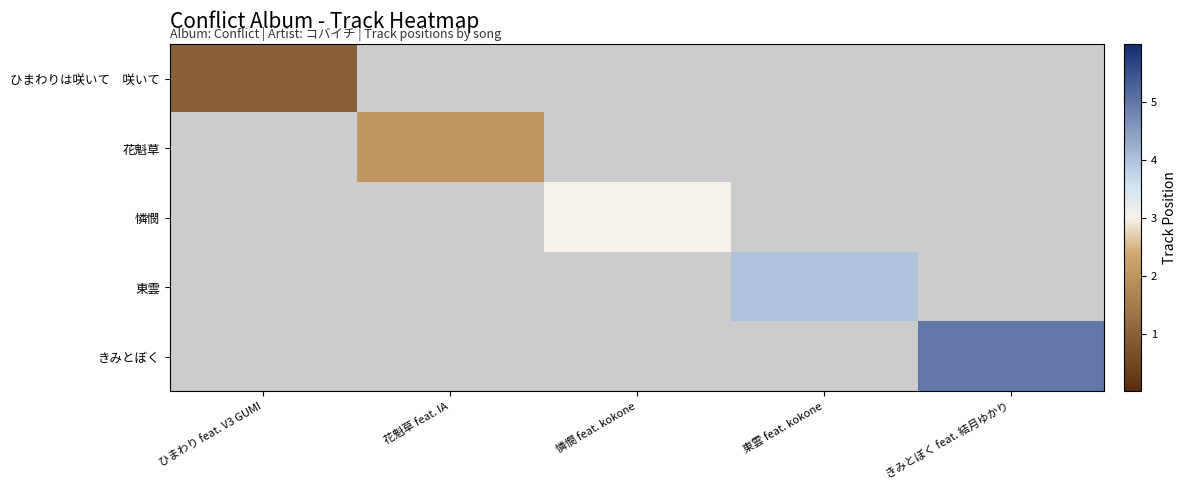

List the labels in order of 花魁草 value, largest first.

ひまわり feat. V3 GUMI, 花魁草 feat. IA, 憐憫 feat. kokone, 東雲 feat. kokone, きみとぼく feat. 結月ゆかり